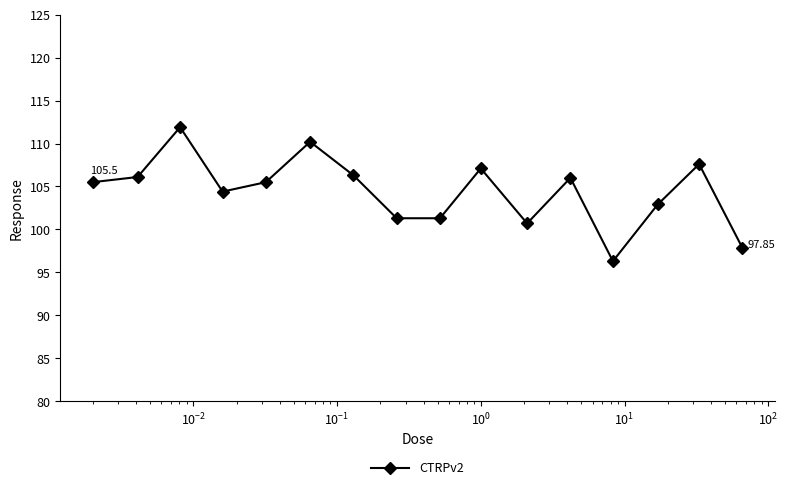

True or false: there are more than 1 points higher than both neighbors.

True